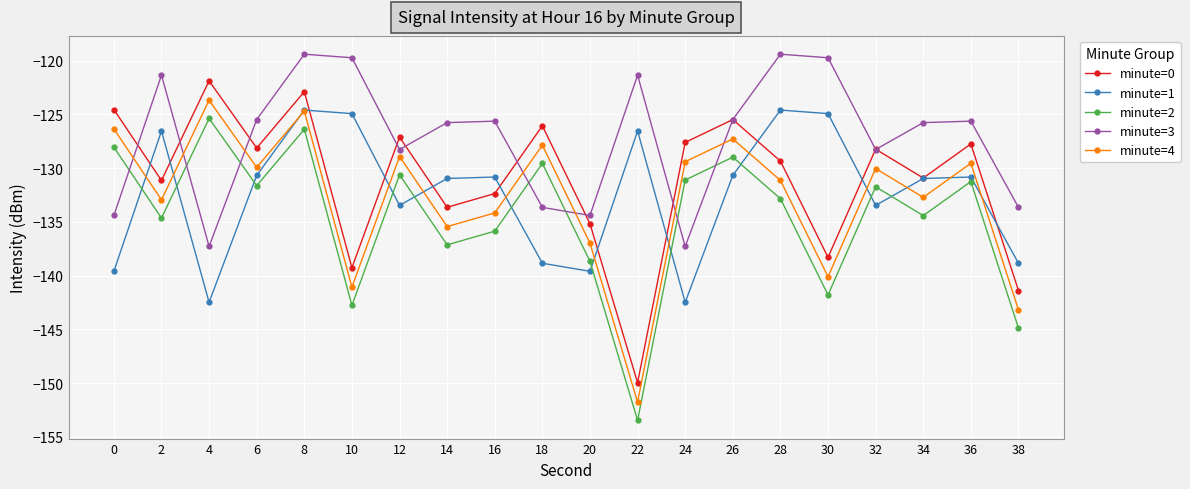

Where do minute=2 and minute=1 first cross each other?

0 and 2